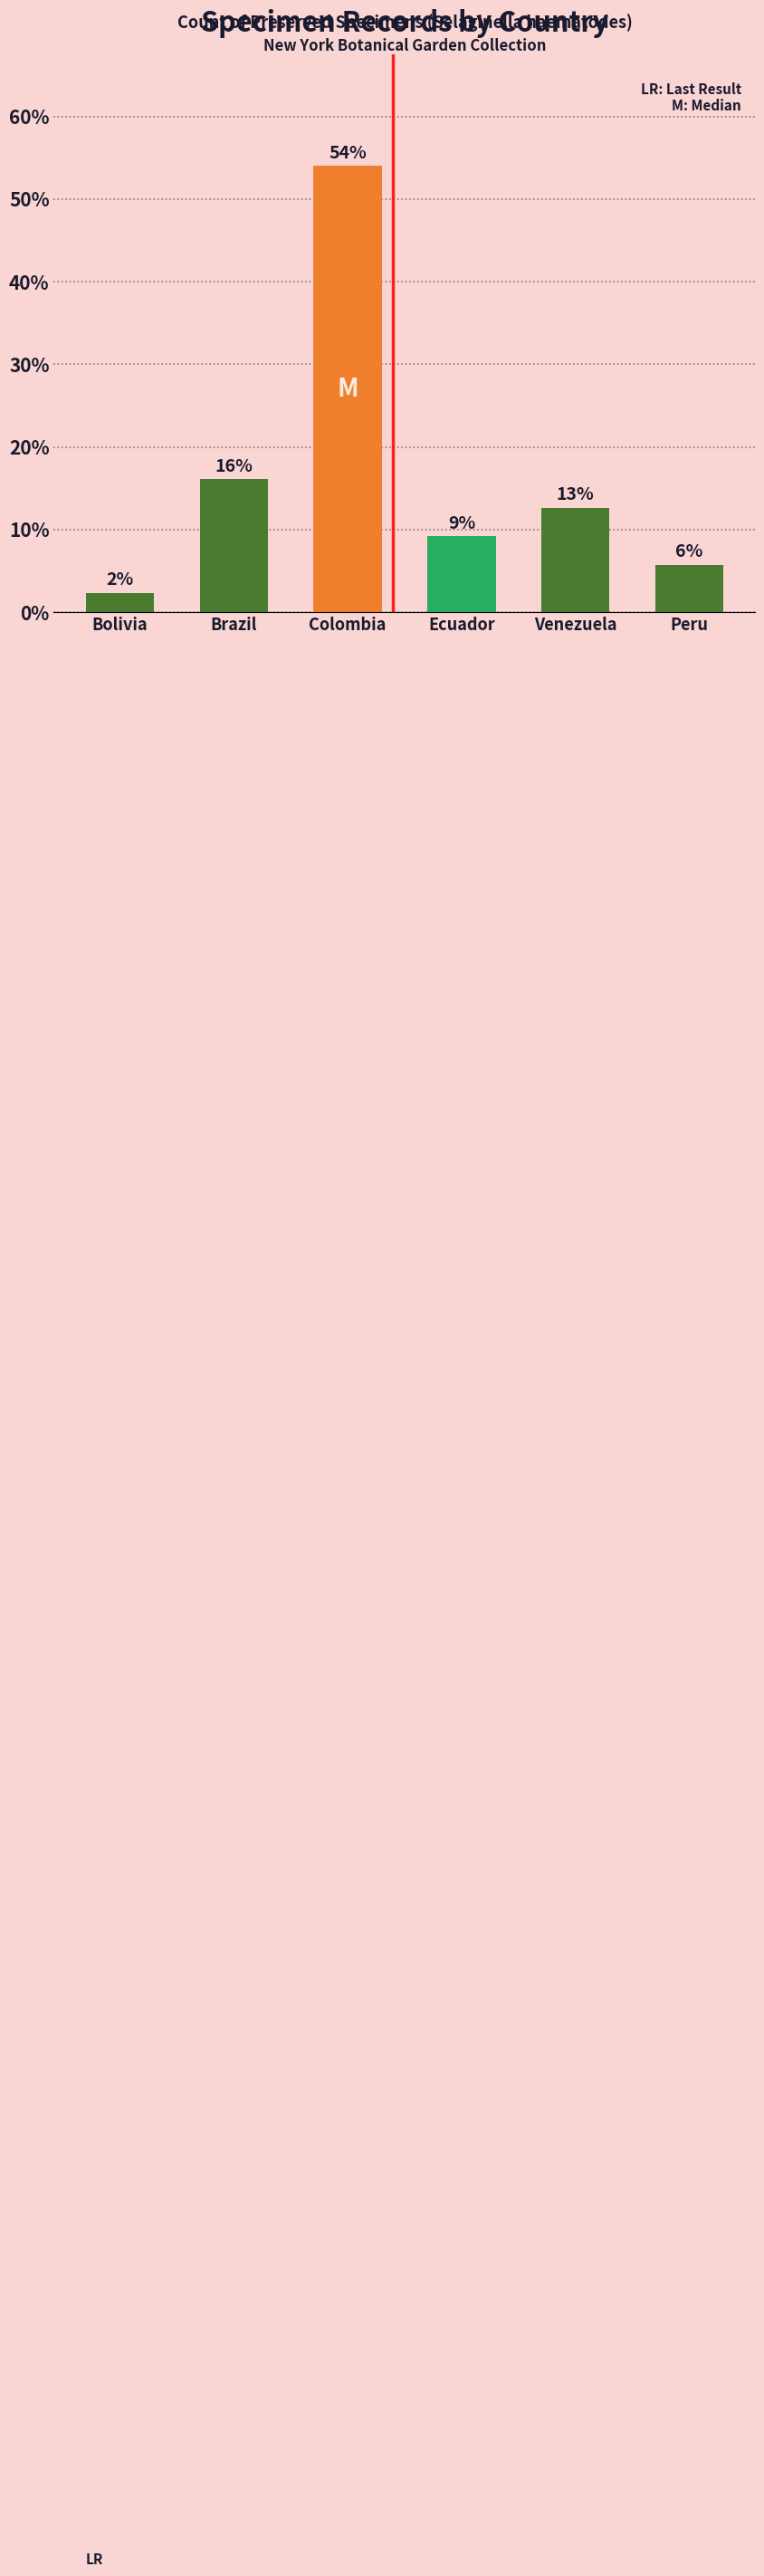

Between Brazil and Peru, which is larger?

Brazil